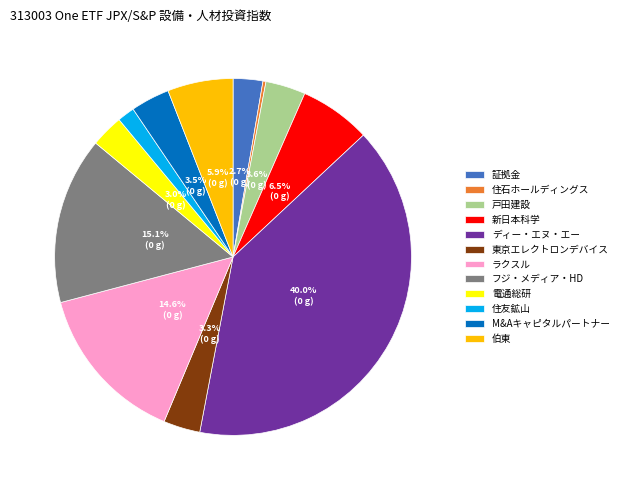

Is 電通総研 the majority of the pie?

No